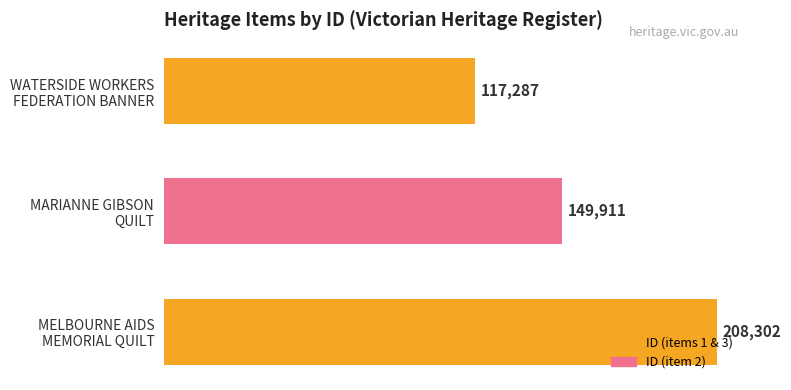

Does the chart contain stacked bars?

No